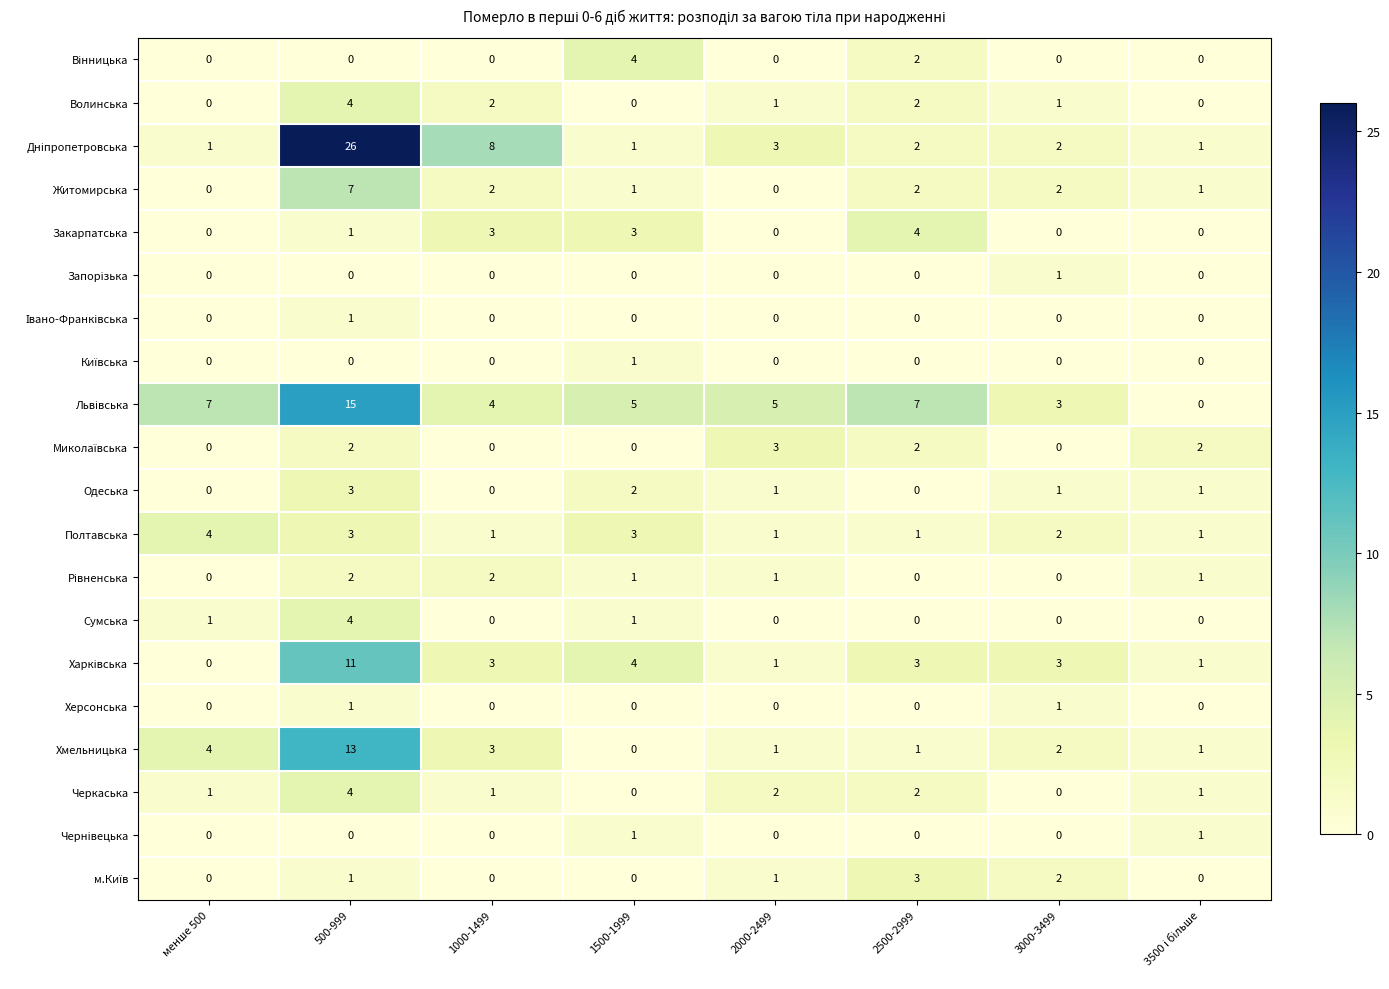

What is the difference between the highest and lowest values at 2000-2499?

5